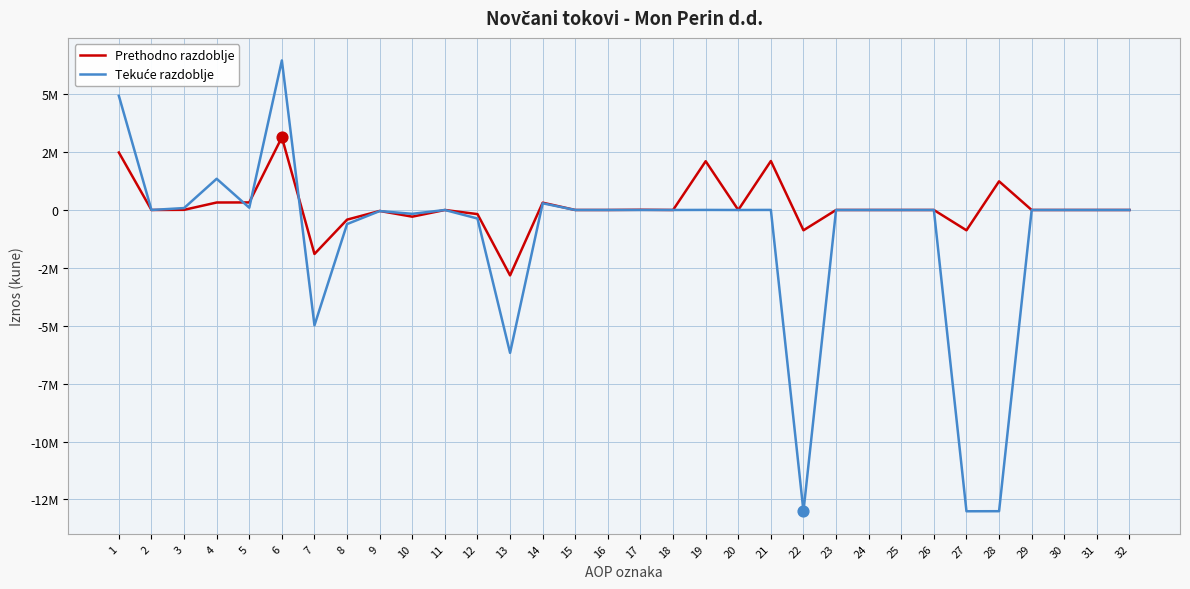

Does the chart have visible grid lines?

Yes